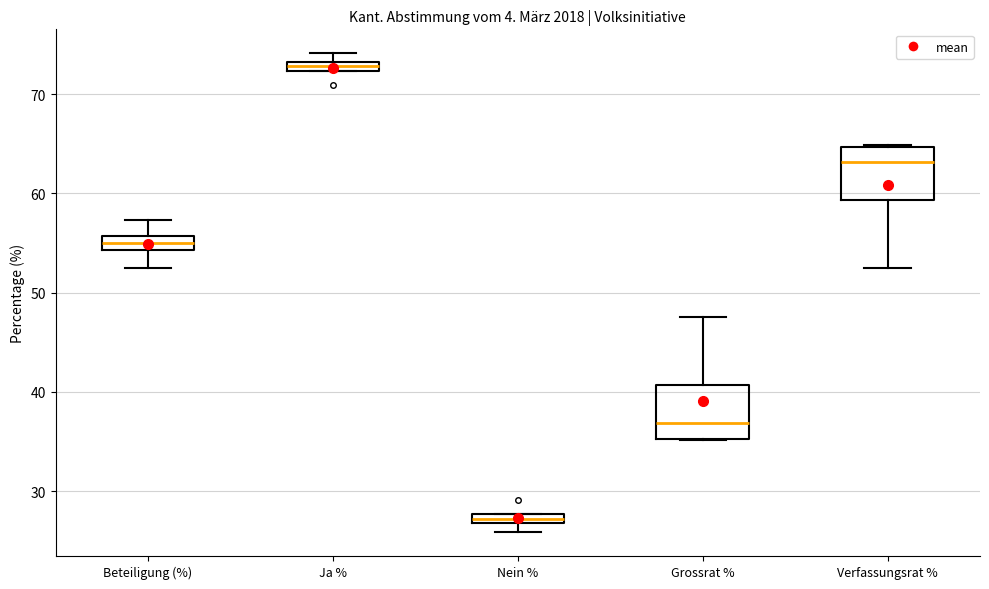

Which box's median line is the highest?

Ja %